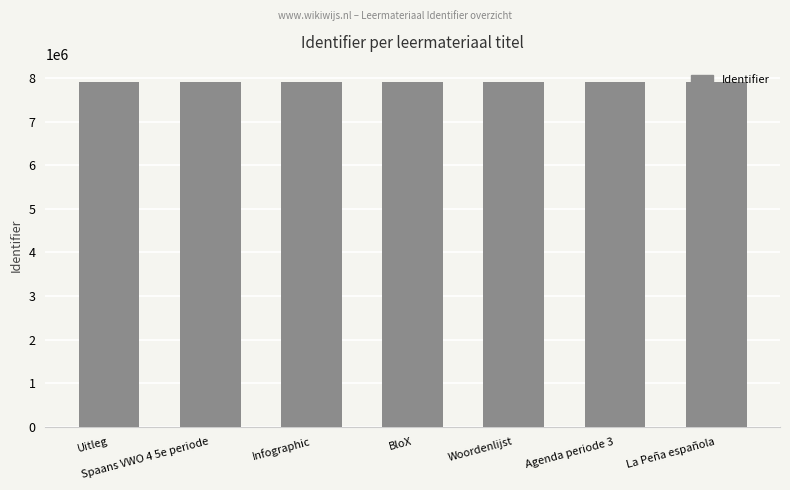

What is the ratio of the value at Infographic to the value at Spaans VWO 4 5e periode?

1.0